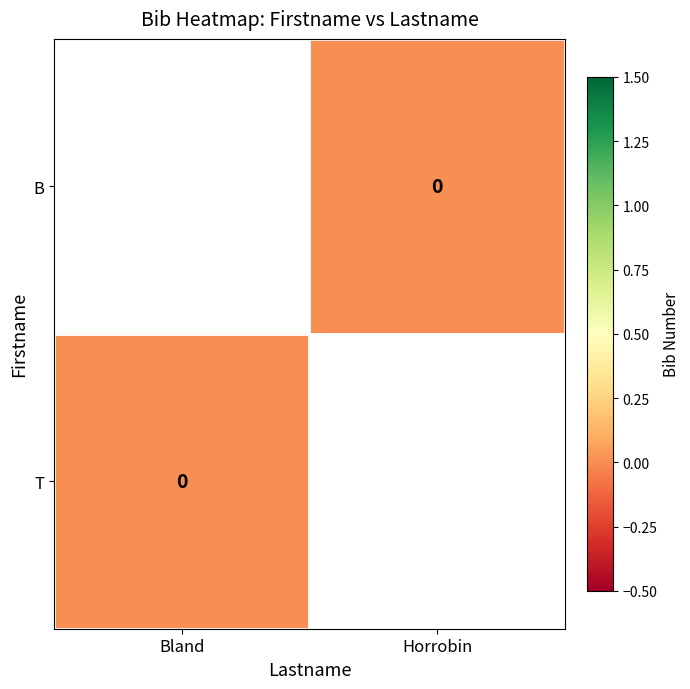

Between Horrobin and Bland, which is larger?

Bland